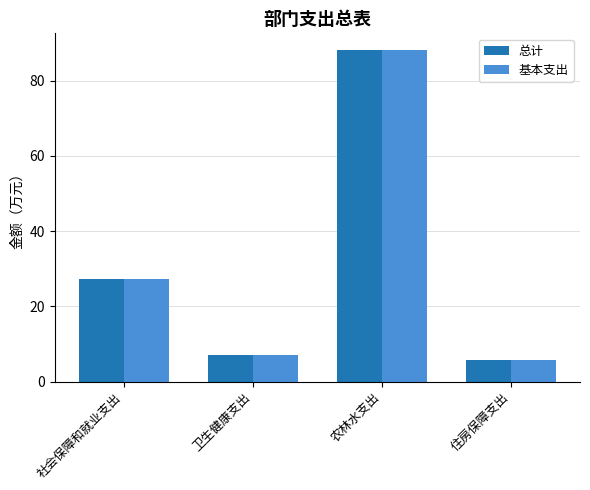

Which category has the highest value in the 基本支出 series?

农林水支出